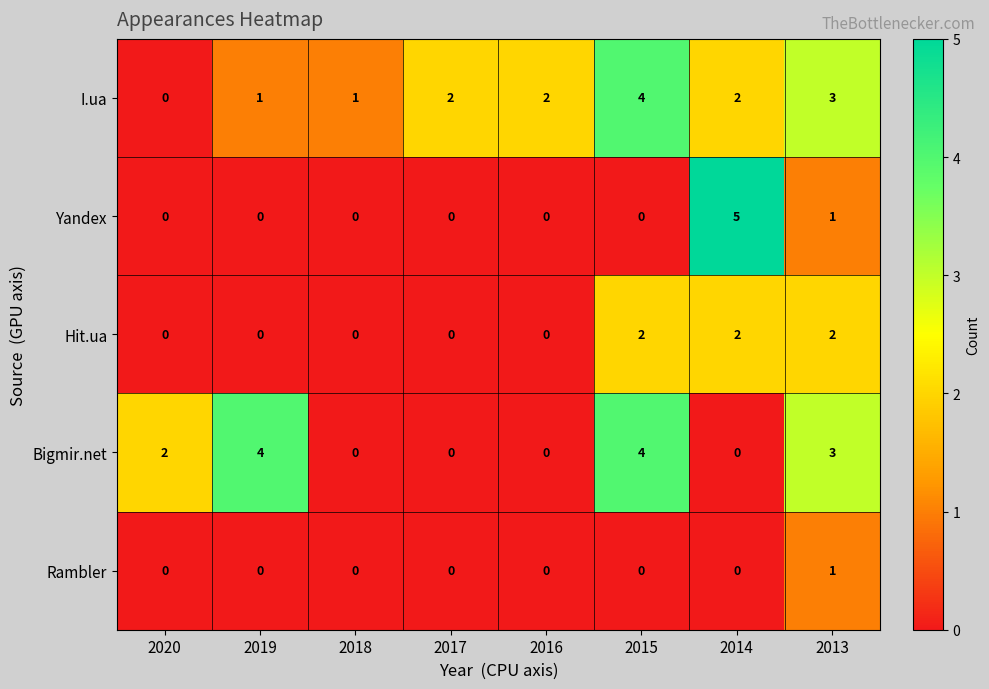

Which series has the widest spread of values?

Yandex